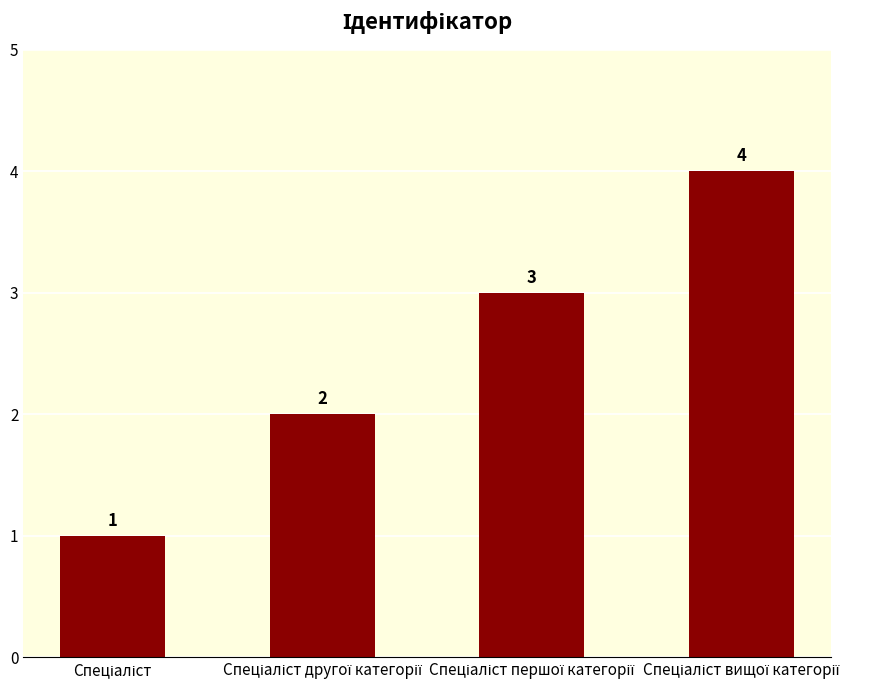

What is the sum of all values?

10